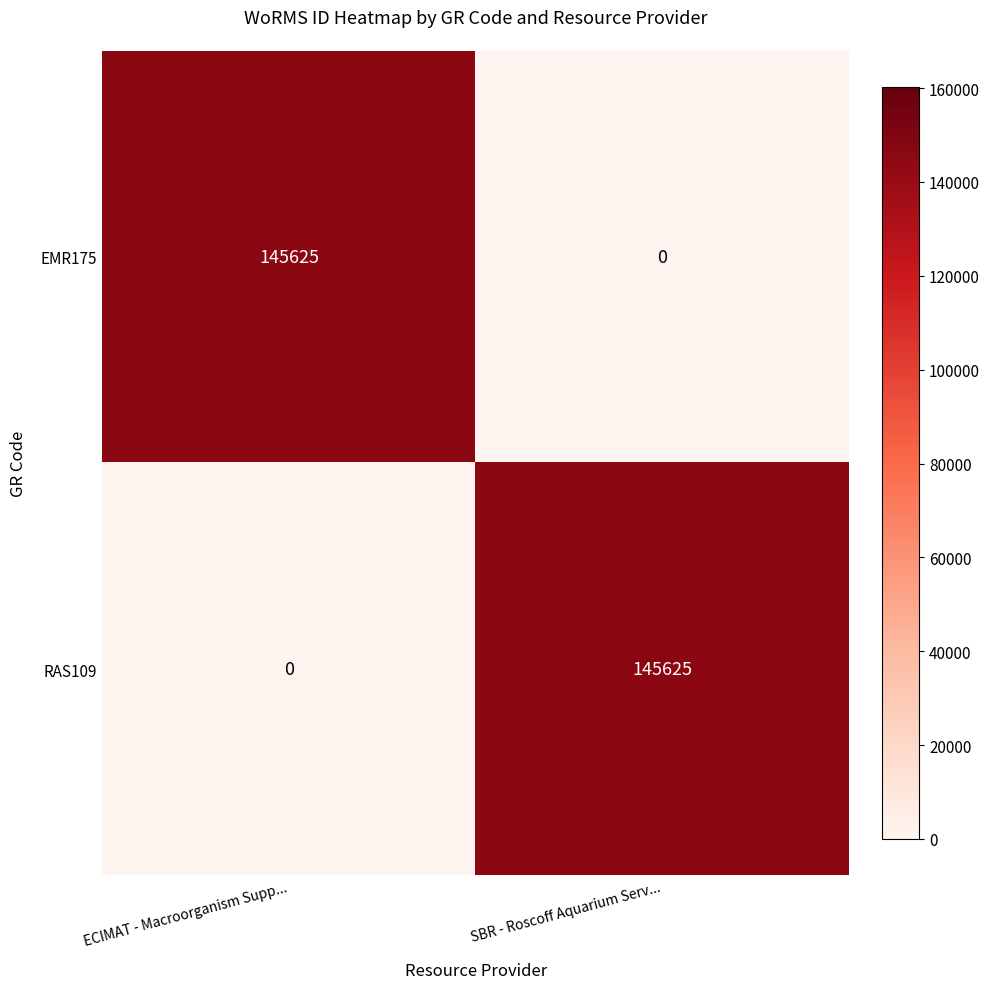

What is the sum of the EMR175 values at ECIMAT - Macroorganism Supp... and SBR - Roscoff Aquarium Serv...?

145625